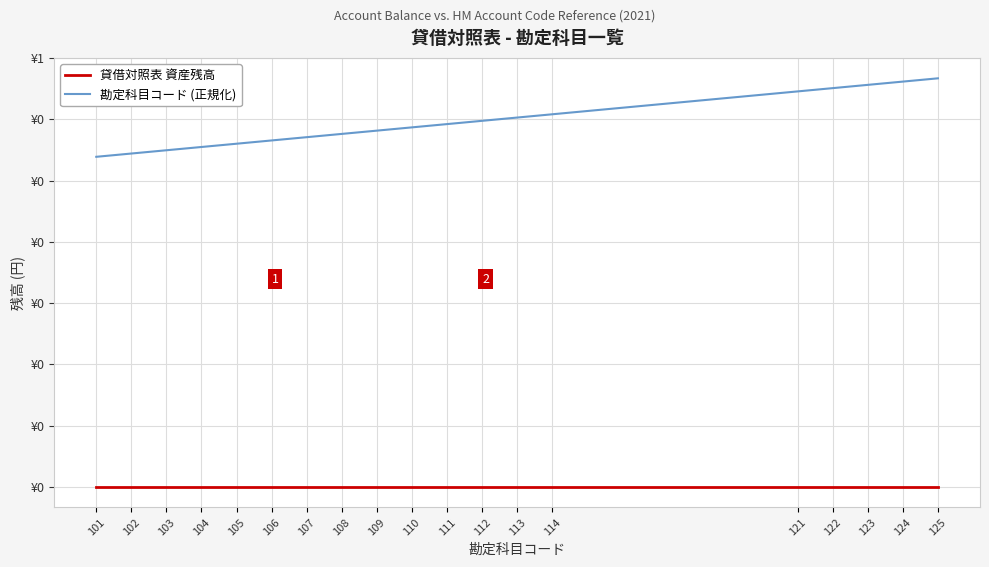

What are all the series names shown in the legend?

貸借対照表 資産残高, 勘定科目コード (正規化)